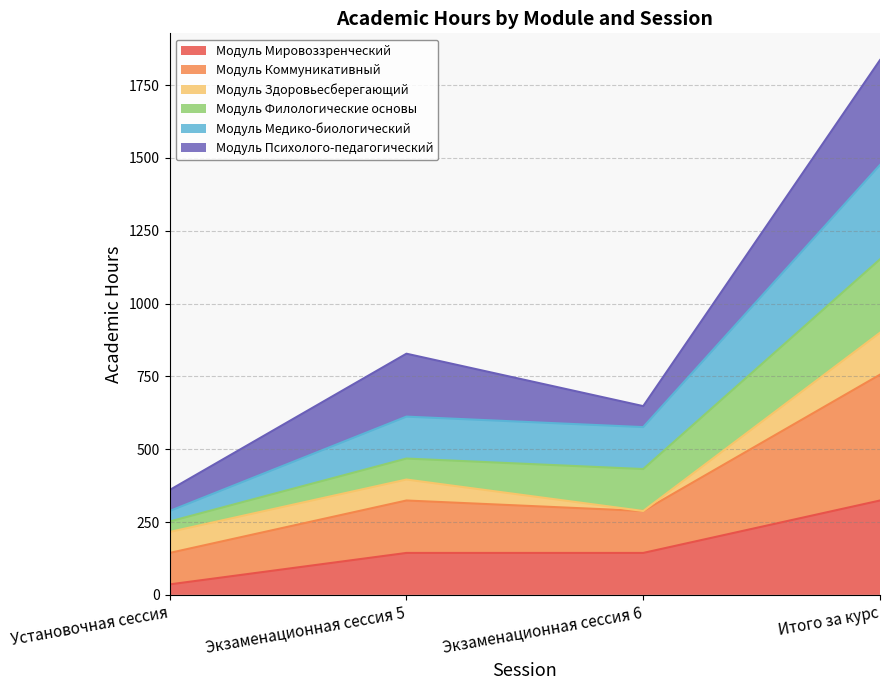

At how many categories does at least one series exceed 105?

4